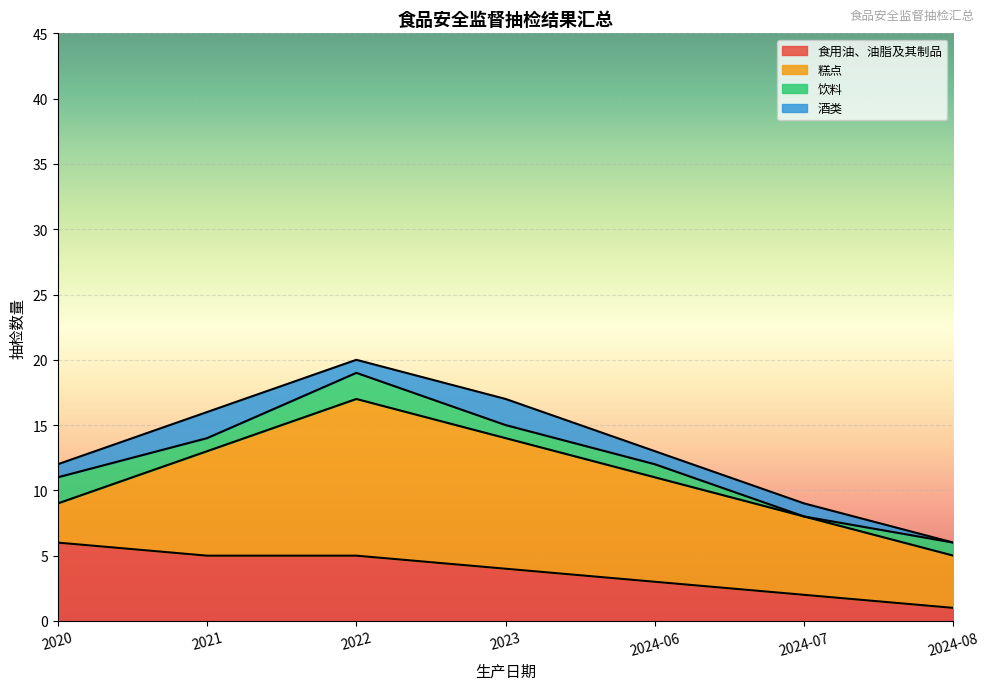

Count the number of data series in this chart.

4